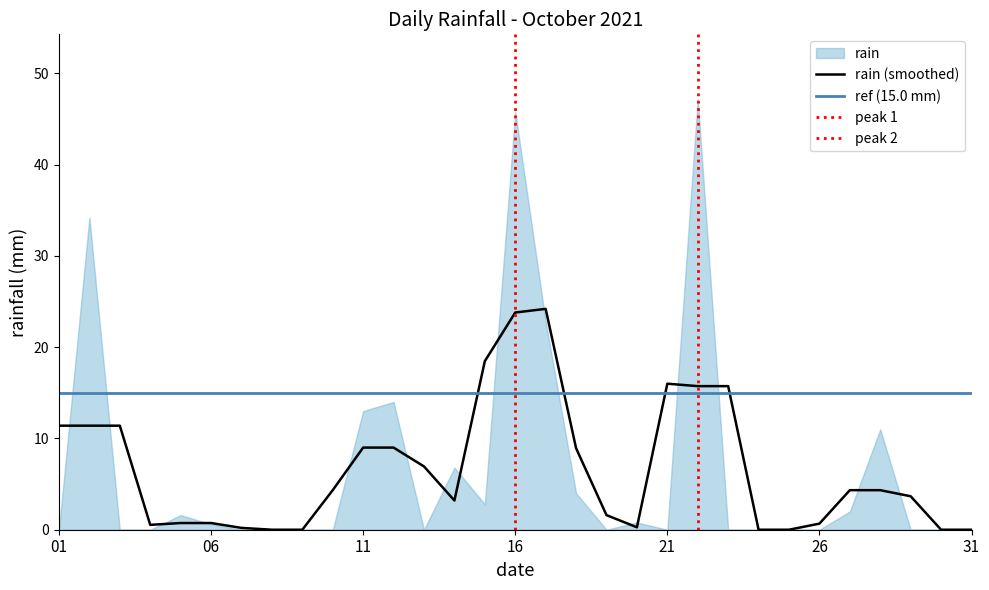

What is the sum of all values?

206.6